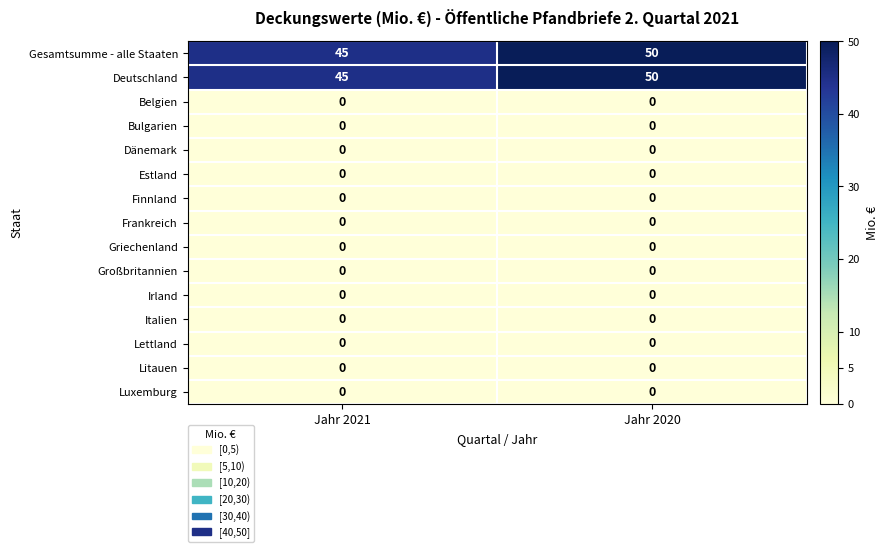

What is the total value across all series at Jahr 2020?

100